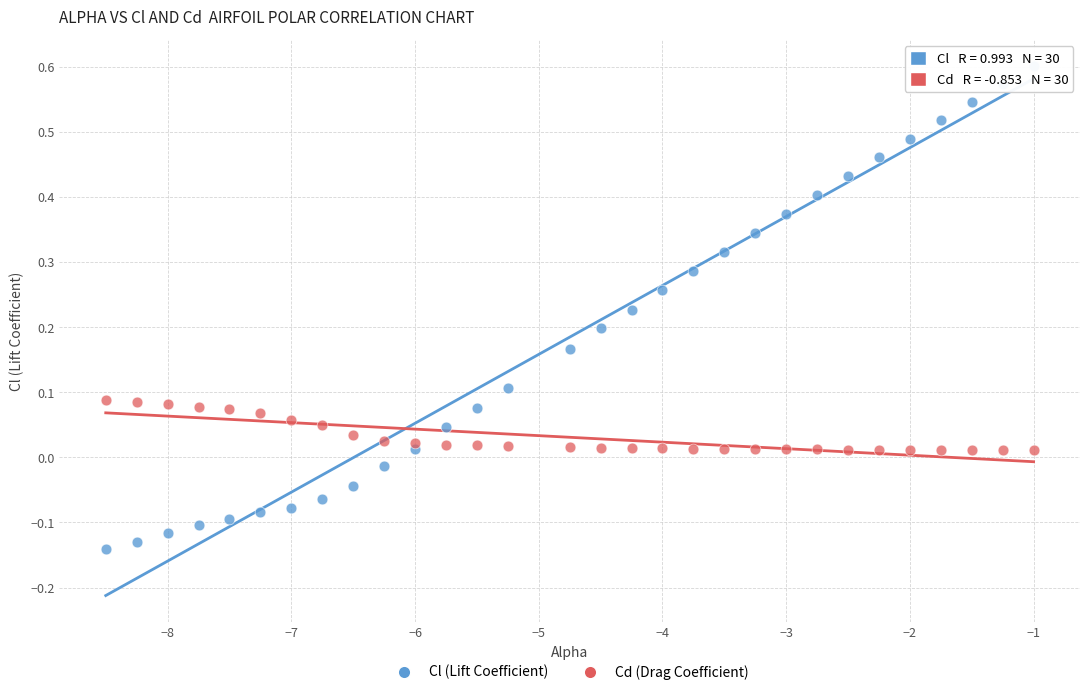

Which series has the largest Y range (max minus min)?

Cl (Lift Coefficient)